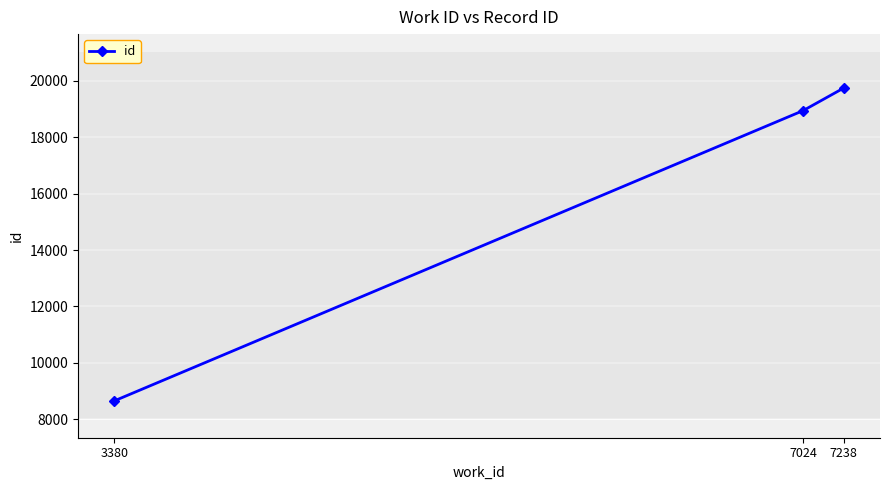

Reading left to right, extract all data points from this chart.

8658	18939	19736